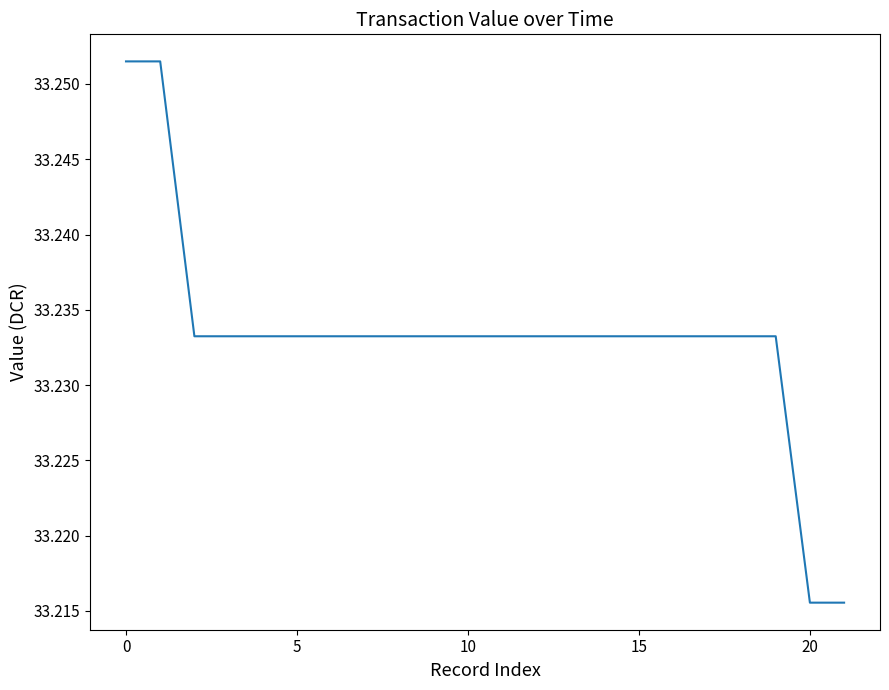

Reading right to left, extract all data points from this chart.

33.2	33.2	33.2	33.2	33.2	33.2	33.2	33.2	33.2	33.2	33.2	33.2	33.2	33.2	33.2	33.2	33.2	33.2	33.2	33.2	33.3	33.3